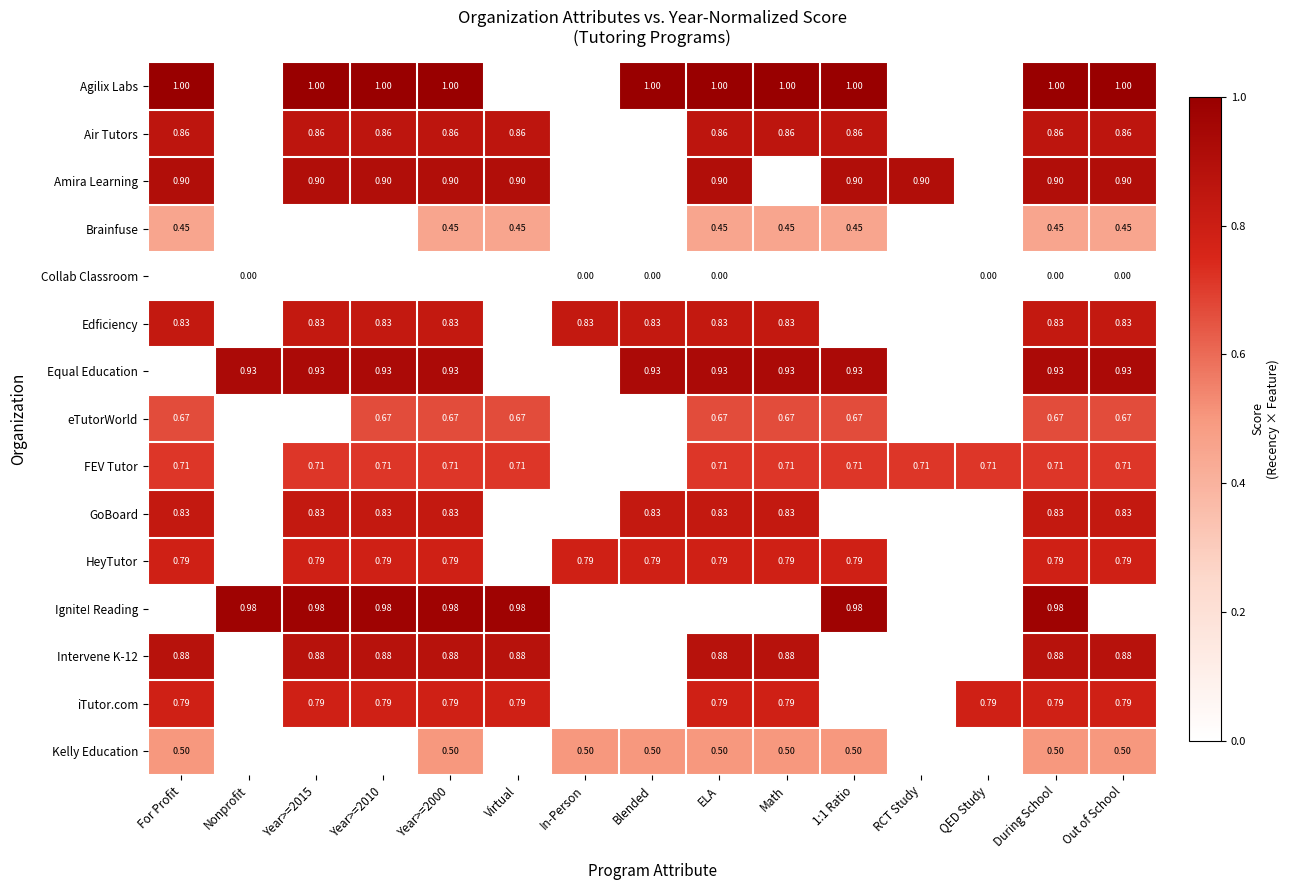

The Edficiency series shows 1.3 at Blended. True or false?

False